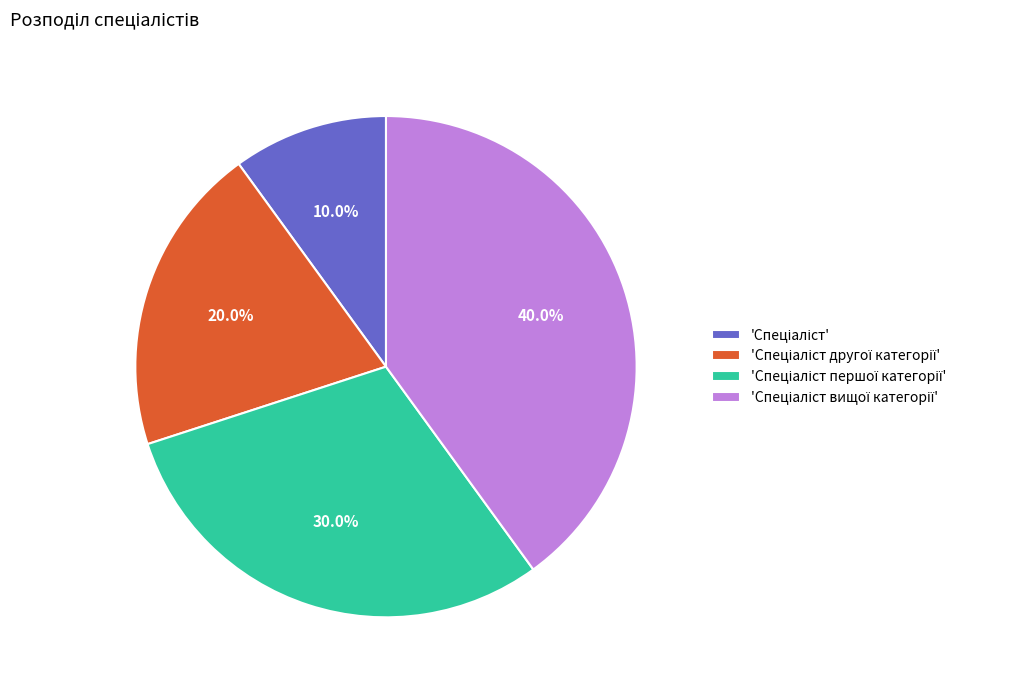

Is there a majority slice in this chart?

No